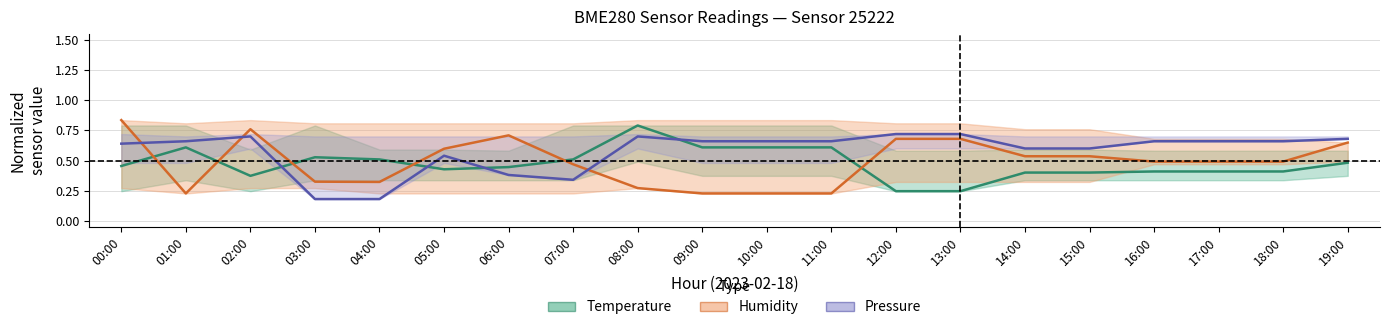

Reading left to right, list all the values displayed in this chart.

Temperature: 00:00=0.5	01:00=0.6	02:00=0.4	03:00=0.5	04:00=0.5	05:00=0.4	06:00=0.4	07:00=0.5	08:00=0.8	09:00=0.6	10:00=0.6	11:00=0.6	12:00=0.2	13:00=0.2	14:00=0.4	15:00=0.4	16:00=0.4	17:00=0.4	18:00=0.4	19:00=0.5
Humidity: 00:00=0.8	01:00=0.2	02:00=0.8	03:00=0.3	04:00=0.3	05:00=0.6	06:00=0.7	07:00=0.5	08:00=0.3	09:00=0.2	10:00=0.2	11:00=0.2	12:00=0.7	13:00=0.7	14:00=0.5	15:00=0.5	16:00=0.5	17:00=0.5	18:00=0.5	19:00=0.6
Pressure: 00:00=0.6	01:00=0.7	02:00=0.7	03:00=0.2	04:00=0.2	05:00=0.5	06:00=0.4	07:00=0.3	08:00=0.7	09:00=0.7	10:00=0.7	11:00=0.7	12:00=0.7	13:00=0.7	14:00=0.6	15:00=0.6	16:00=0.7	17:00=0.7	18:00=0.7	19:00=0.7